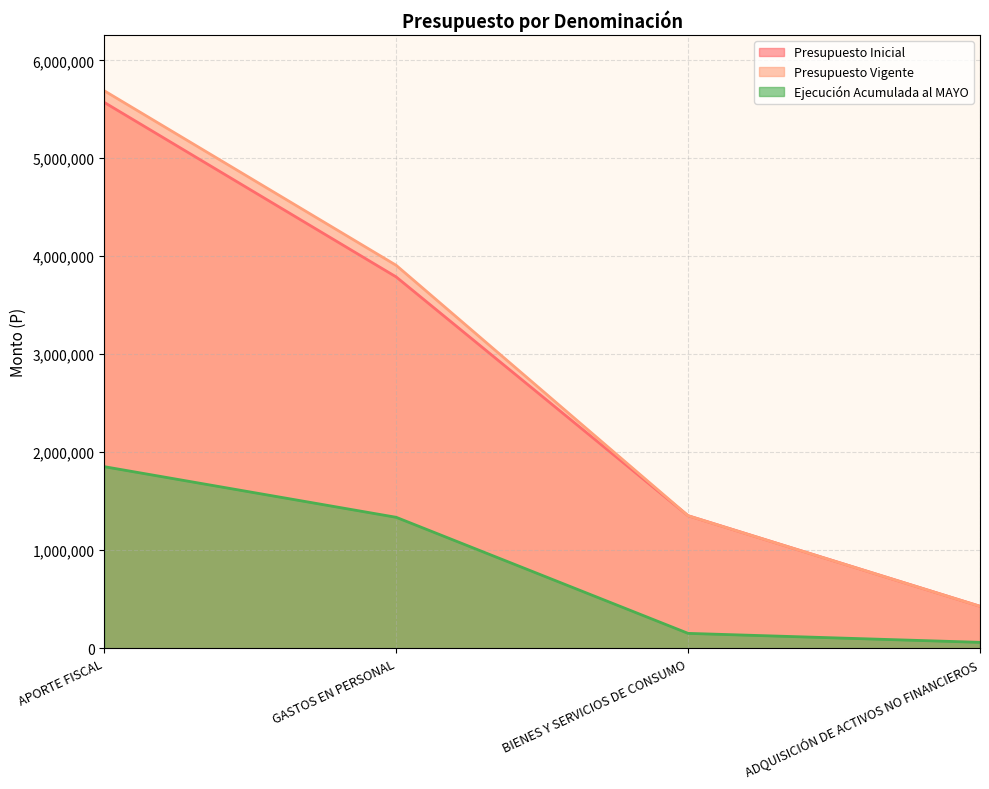

What are all the series names shown in the legend?

Presupuesto Inicial, Presupuesto Vigente, Ejecución Acumulada al MAYO